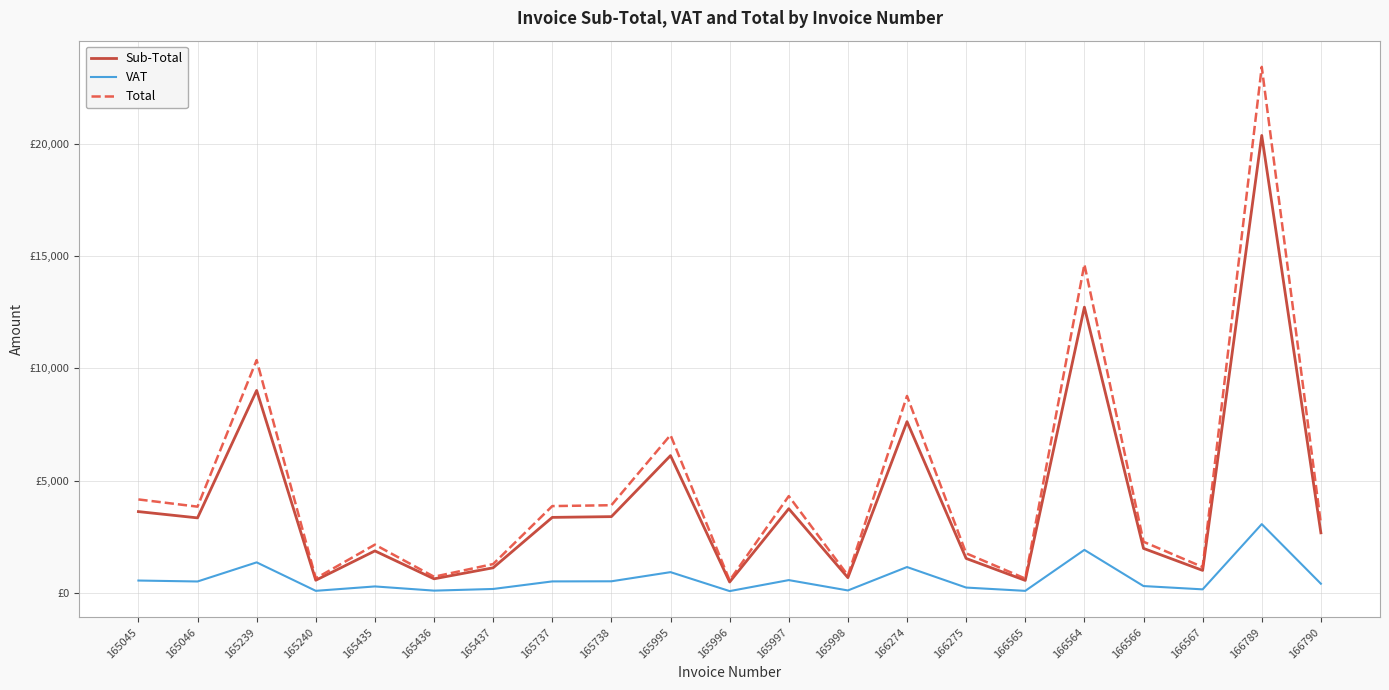

What are all the series names shown in the legend?

Sub-Total, VAT, Total